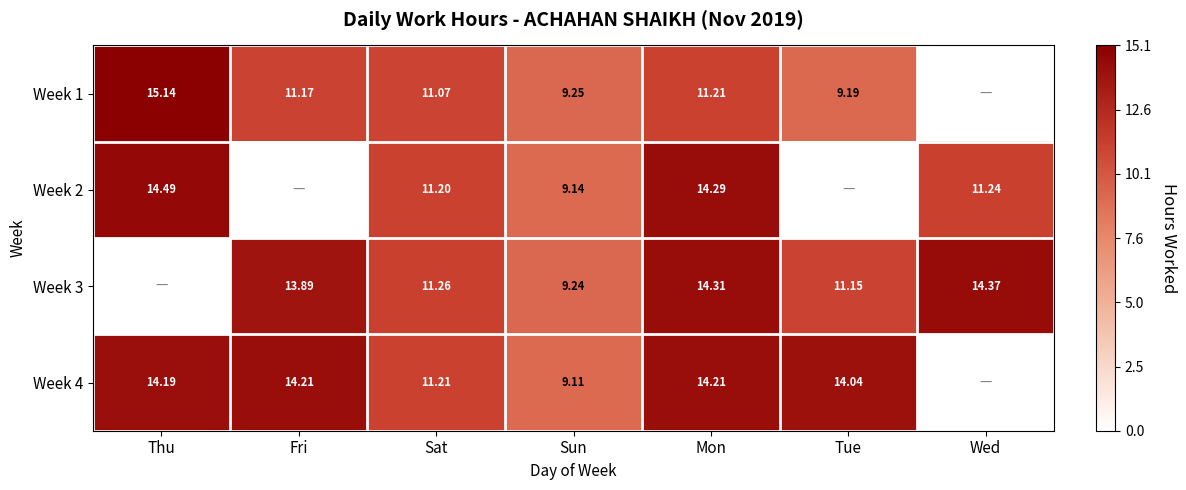

Which series has the largest range (max minus min)?

Week 1